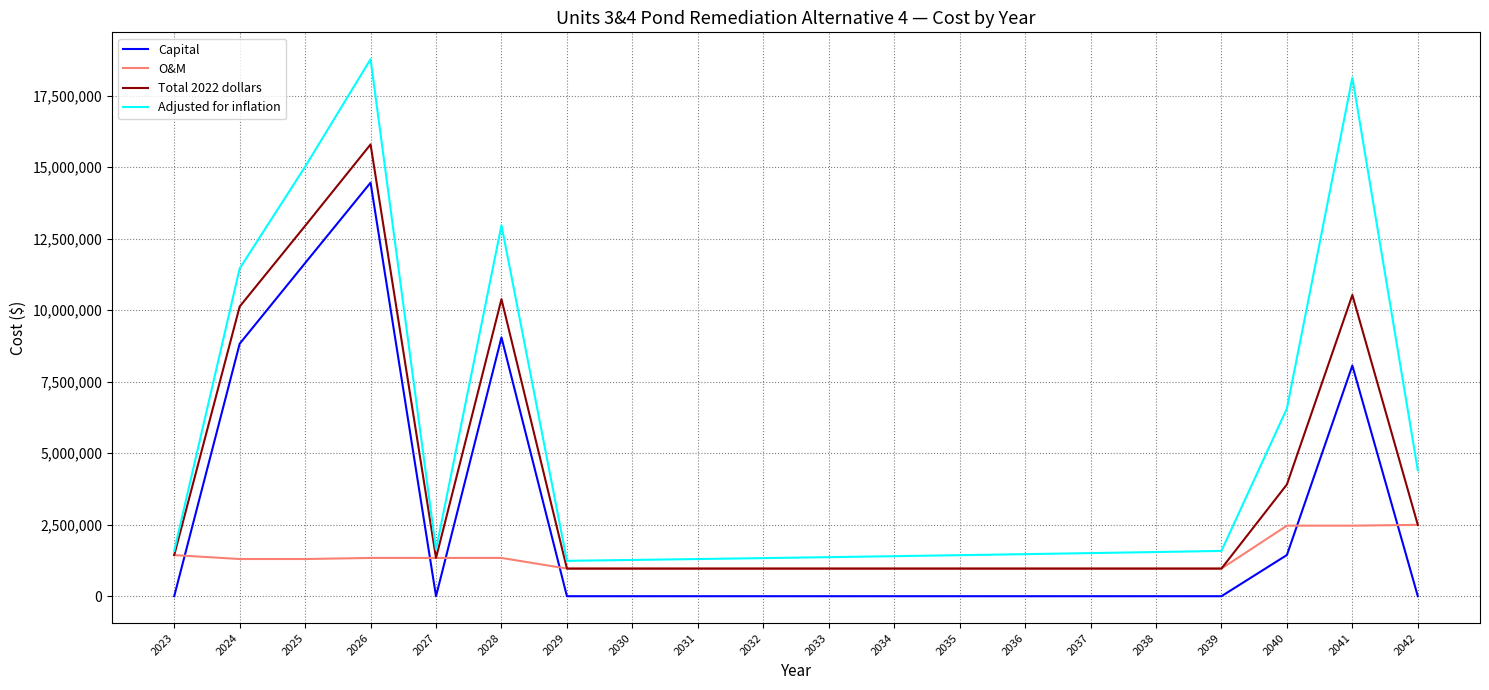

At which category is the sum across all series the highest?

2026